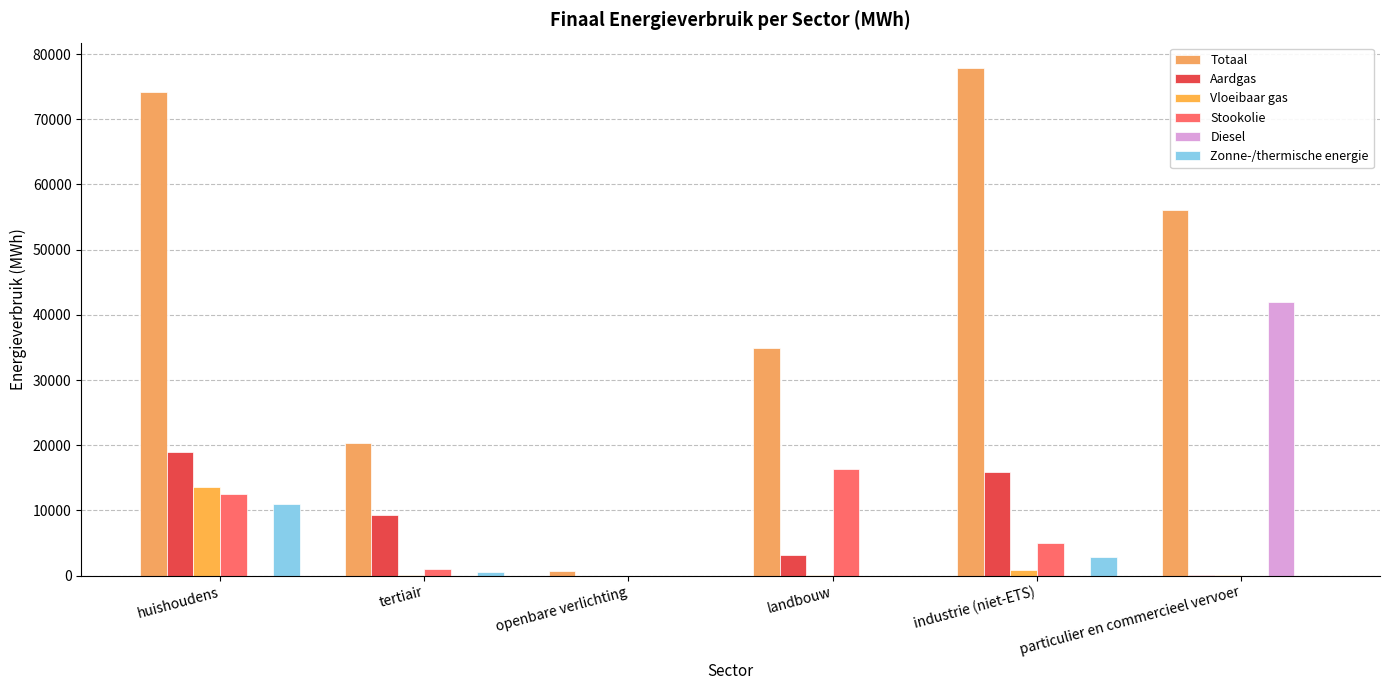

Reading right to left, transcribe all the data shown in this chart.

Totaal: 56013.1	77875.3	34919.7	720.6	20320.9	74140.8
Aardgas: 143.9	15854.1	3085.0	0.0	9223.9	19000.5
Vloeibaar gas: 109.4	860.9	143.8	0.0	146.9	13559.2
Stookolie: 0.0	4972.4	16283.6	0.0	1047.5	12531.4
Diesel: 41948.0	0.0	0.0	0.0	0.0	0.0
Zonne-/thermische energie: 0.0	2824.6	0.0	0.0	503.7	10995.5